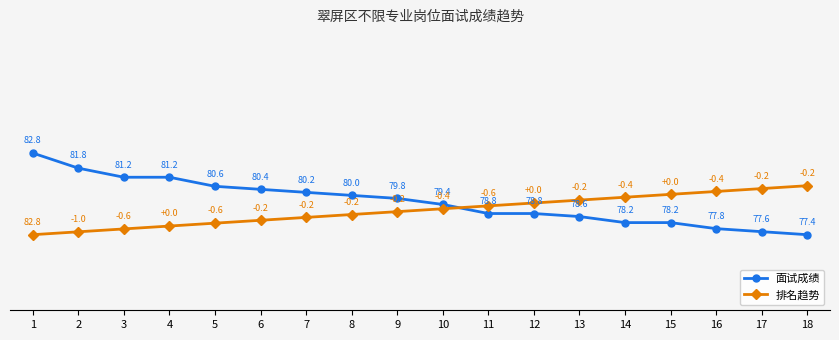

Reading left to right, what are all the values shown in this chart?

面试成绩: 1=82.8	2=81.8	3=81.2	4=81.2	5=80.6	6=80.4	7=80.2	8=80.0	9=79.8	10=79.4	11=78.8	12=78.8	13=78.6	14=78.2	15=78.2	16=77.8	17=77.6	18=77.4
排名趋势: 1=77.4	2=77.6	3=77.8	4=78.0	5=78.2	6=78.4	7=78.5	8=78.7	9=78.9	10=79.1	11=79.3	12=79.5	13=79.7	14=79.9	15=80.1	16=80.3	17=80.4	18=80.6